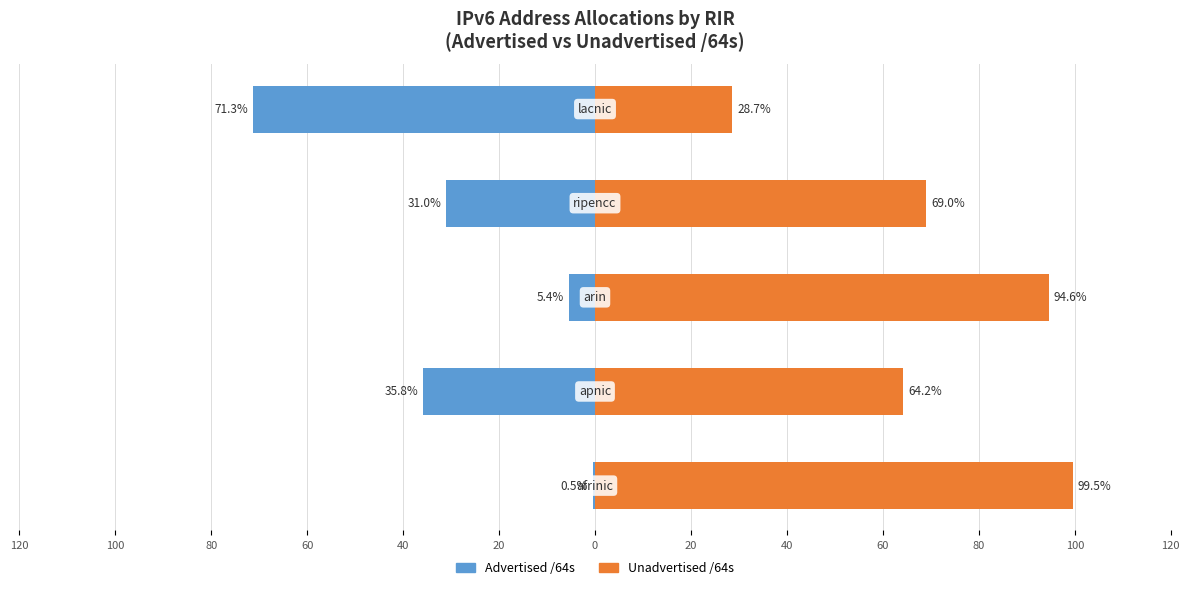

What is the minimum value for Advertised /64s?

-71.3